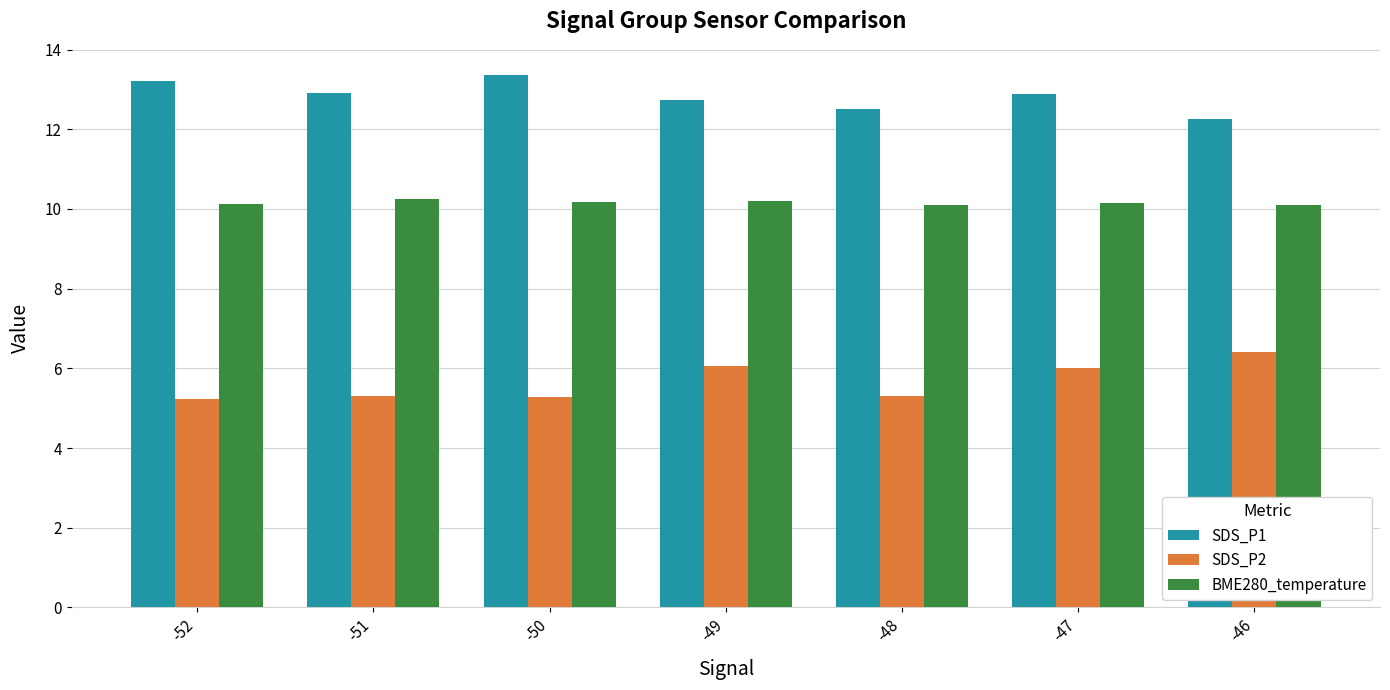

At how many categories does at least one series exceed 11?

7